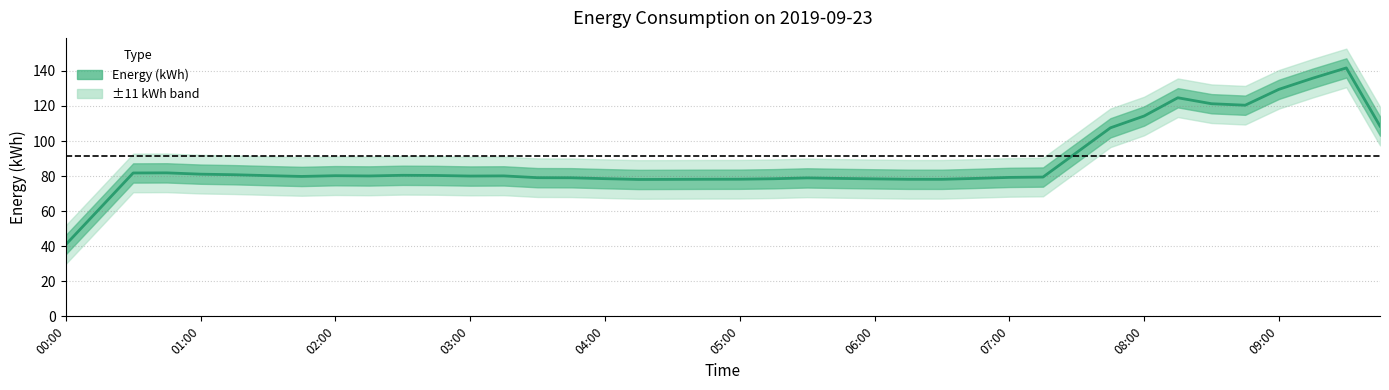

How many interior local peaks (higher than both neighbors) does the data have?

7